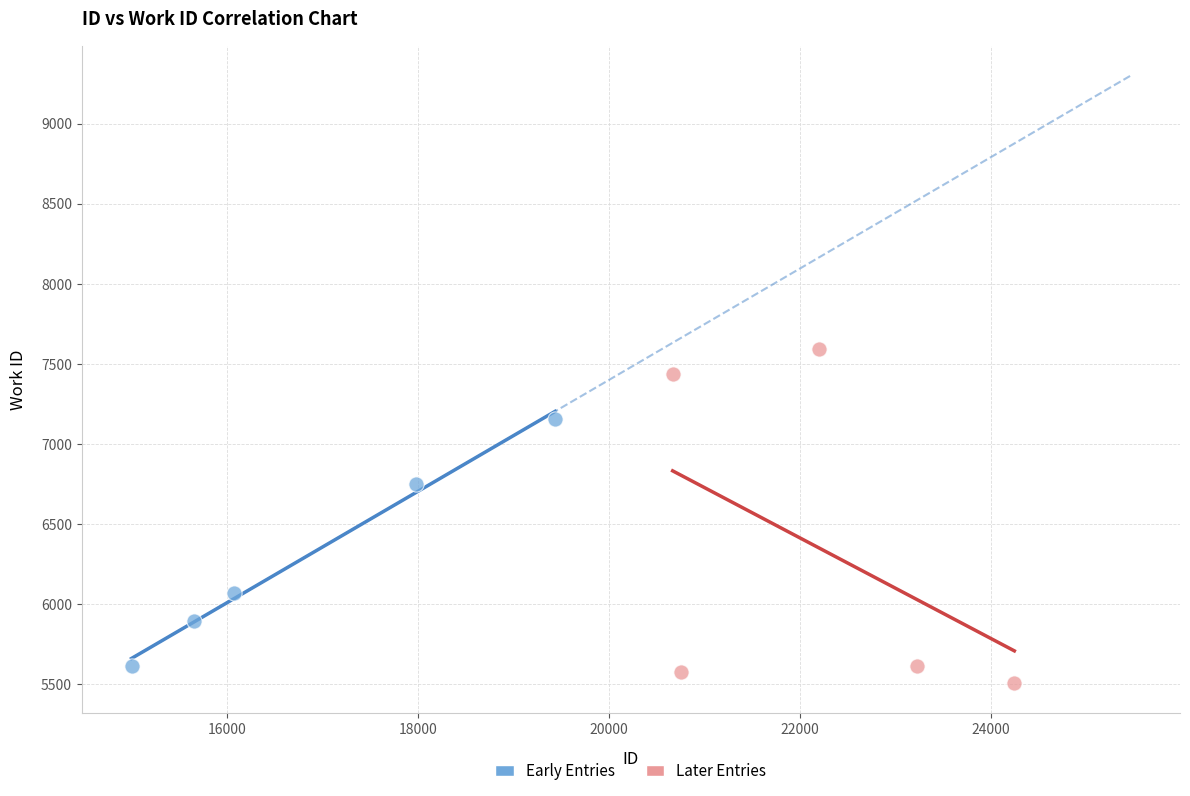

Which series has the largest Y range (max minus min)?

Later Entries